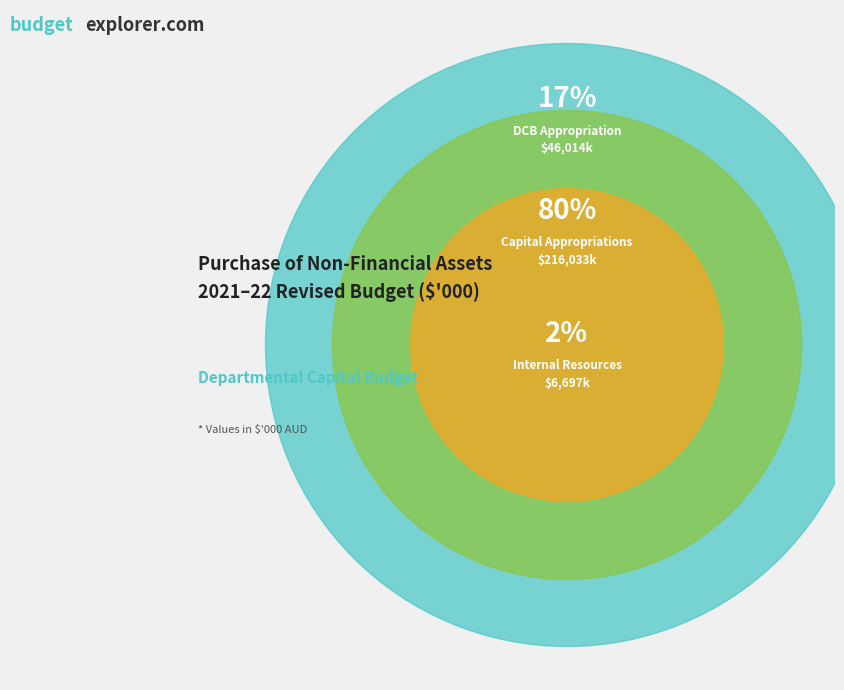

Does Funded by capital appropriations represent more than half of the total?

Yes